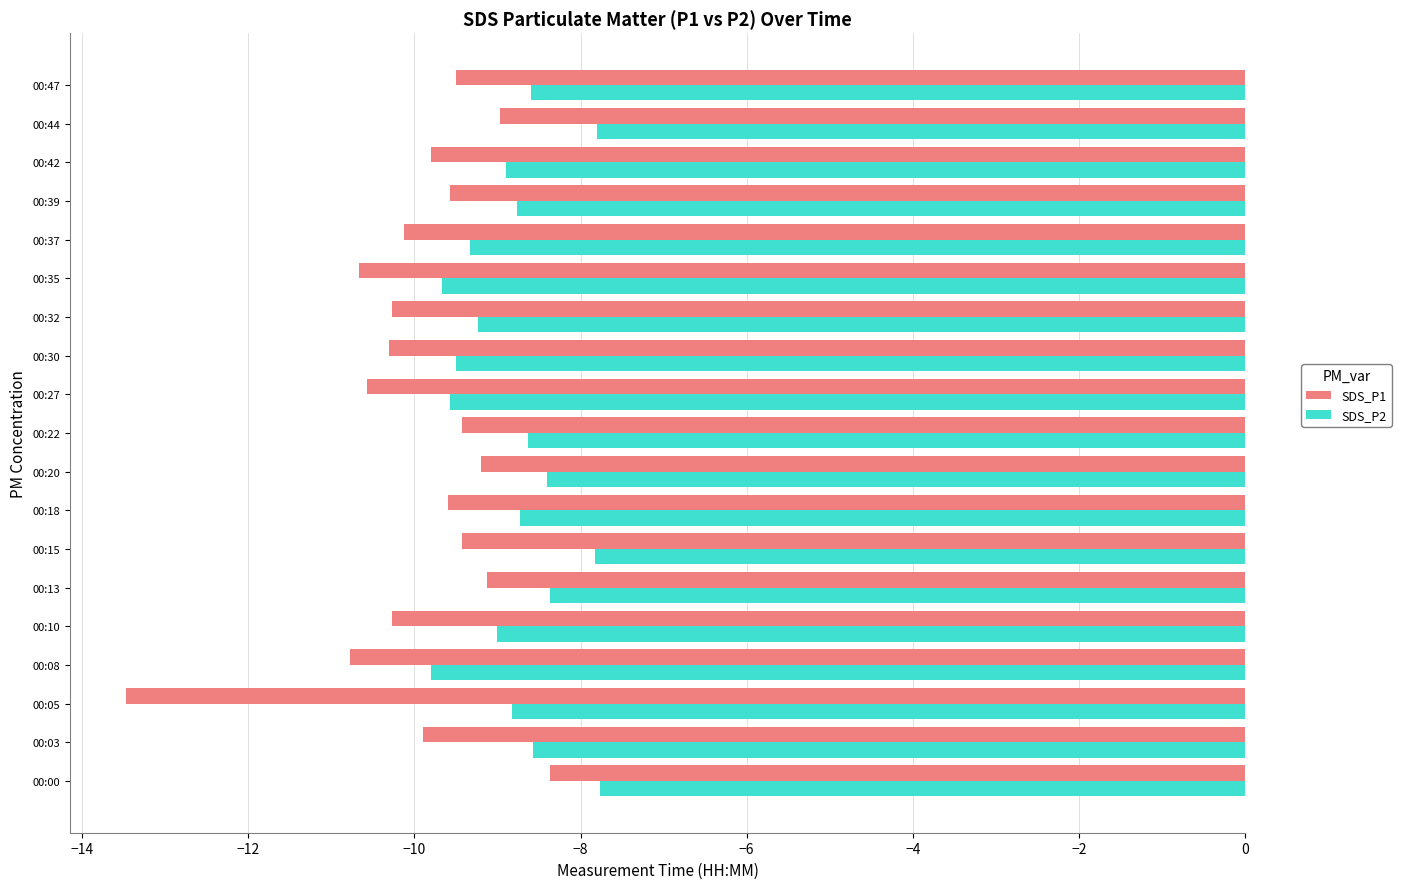

What is the maximum value for SDS_P1?

-8.4